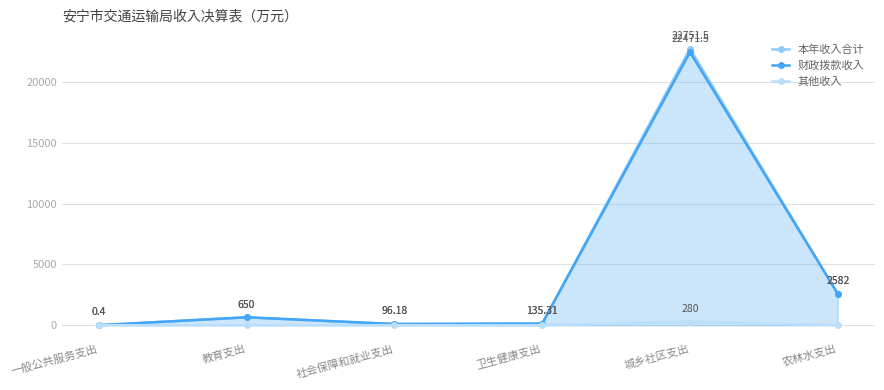

Does the chart have visible grid lines?

Yes